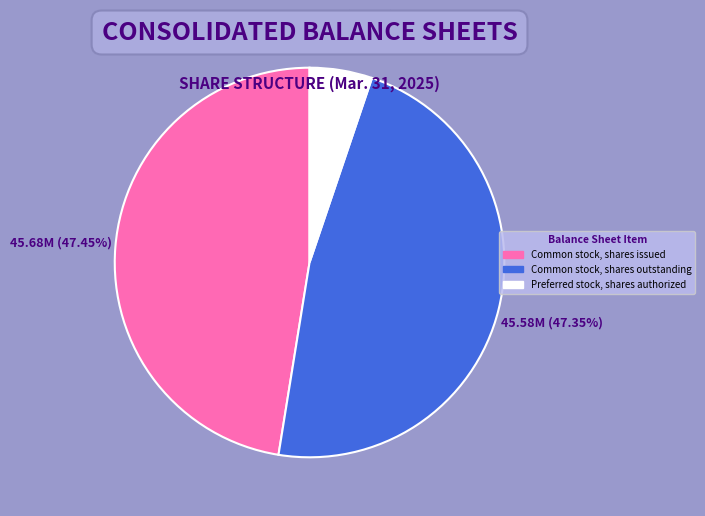

The Common stock, shares outstanding slice represents 47% of the pie. True or false?

True